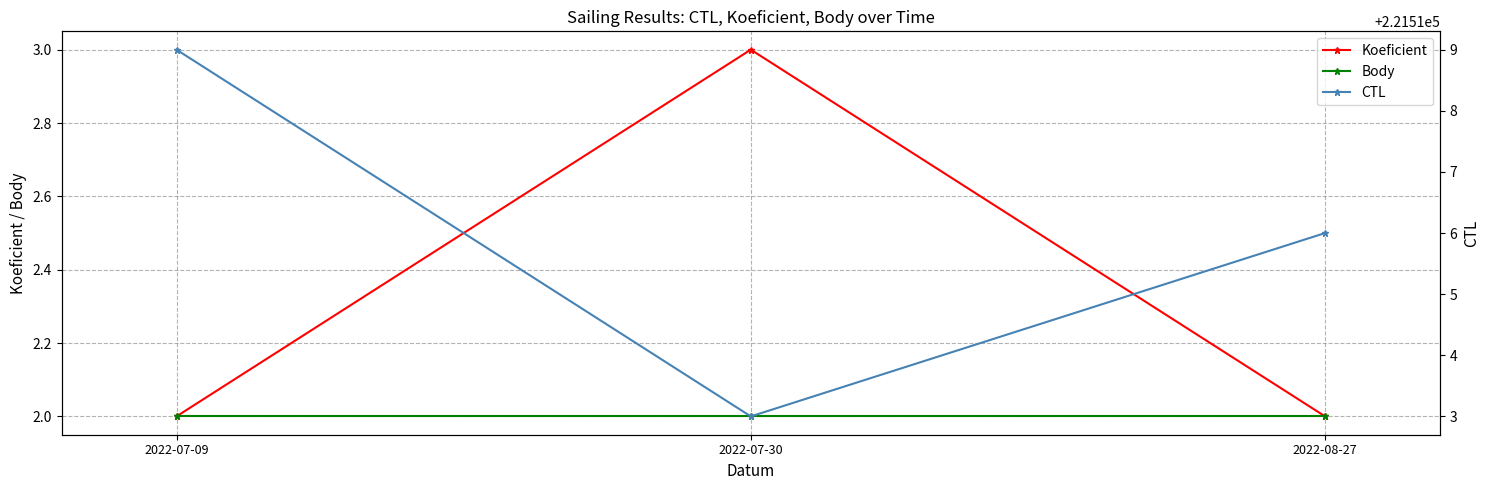

Reading left to right, list all the values displayed in this chart.

Koeficient: 2022-07-09=2	2022-07-30=3	2022-08-27=2
Body: 2022-07-09=2	2022-07-30=2	2022-08-27=2
CTL: 2022-07-09=221519	2022-07-30=221513	2022-08-27=221516